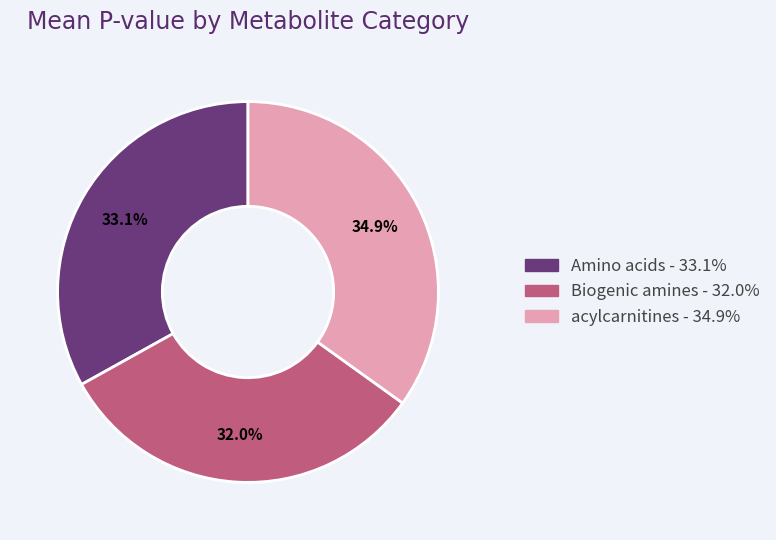

What is the total percentage of Amino acids and acylcarnitines?

68.0%